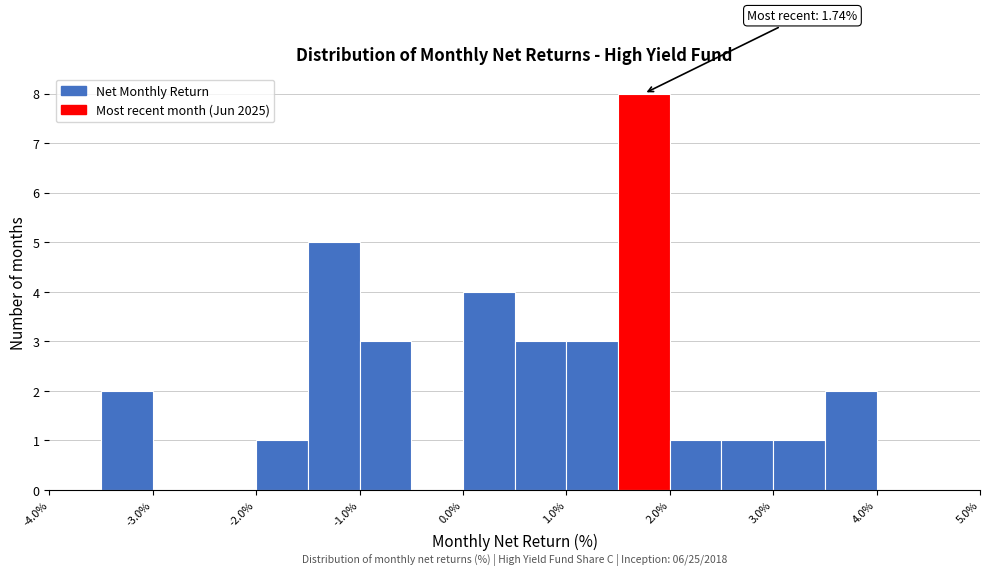

Which range on the x-axis has the tallest bar?

1.5 to 2.0